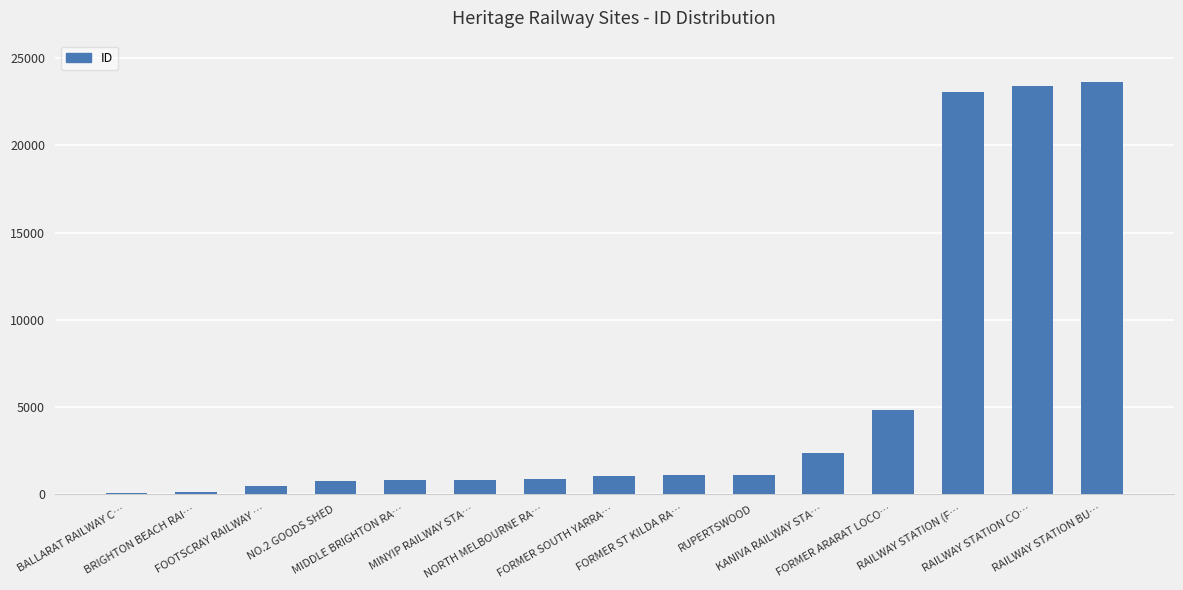

What is the maximum value shown in the chart?

23613